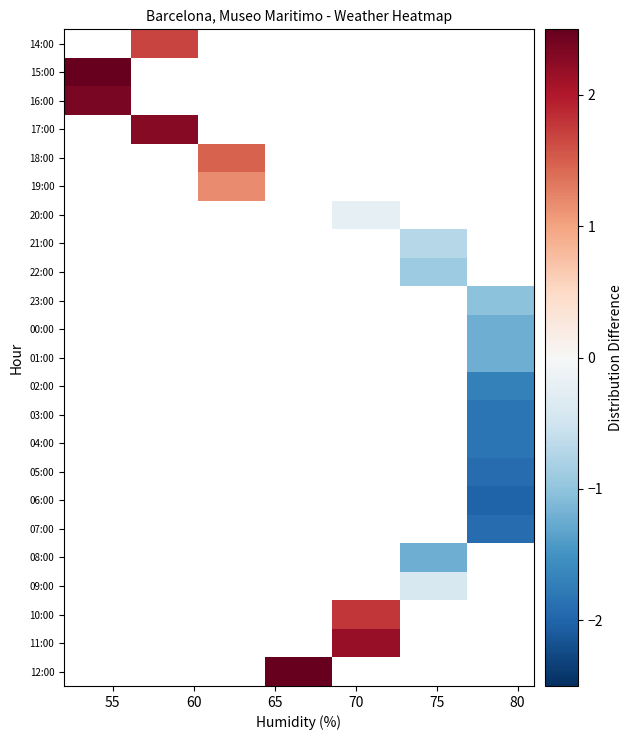

How many data points does each series have?

7